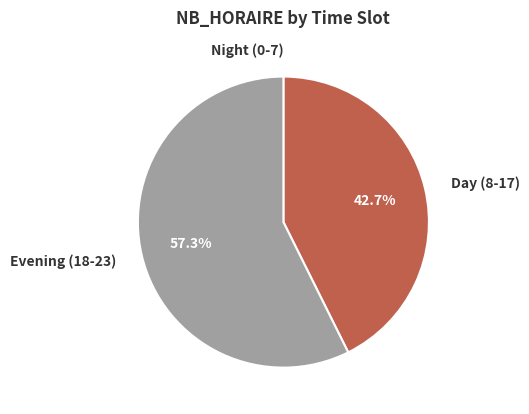

Do Evening (18-23) and Day (8-17) together represent more than half of the pie?

Yes